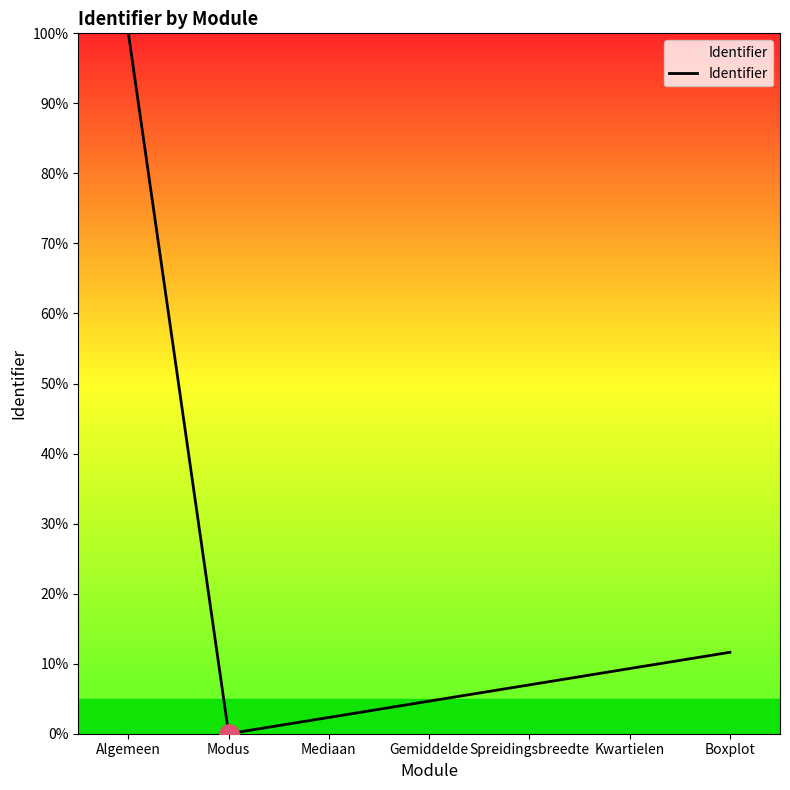

At which category does the data reach its first local valley?

Modus